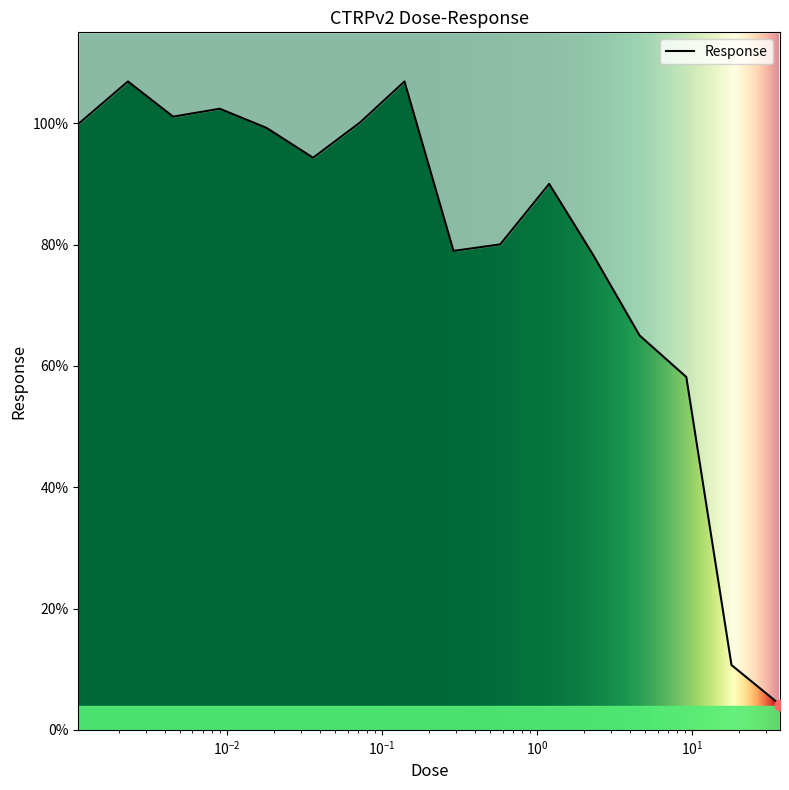

What is the ratio of the value at 0.036 to the value at 0.0011?

0.9